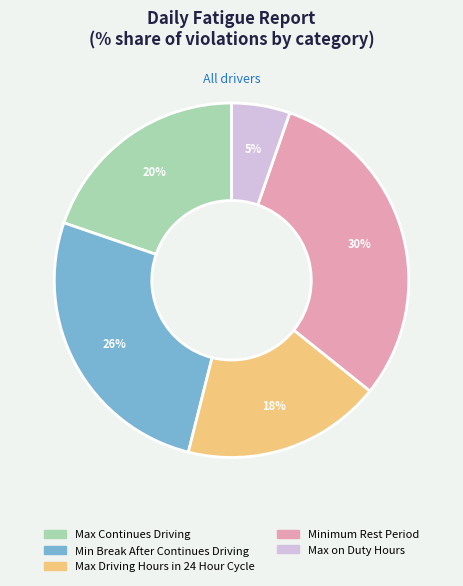

Is Minimum Rest Period the majority of the pie?

No